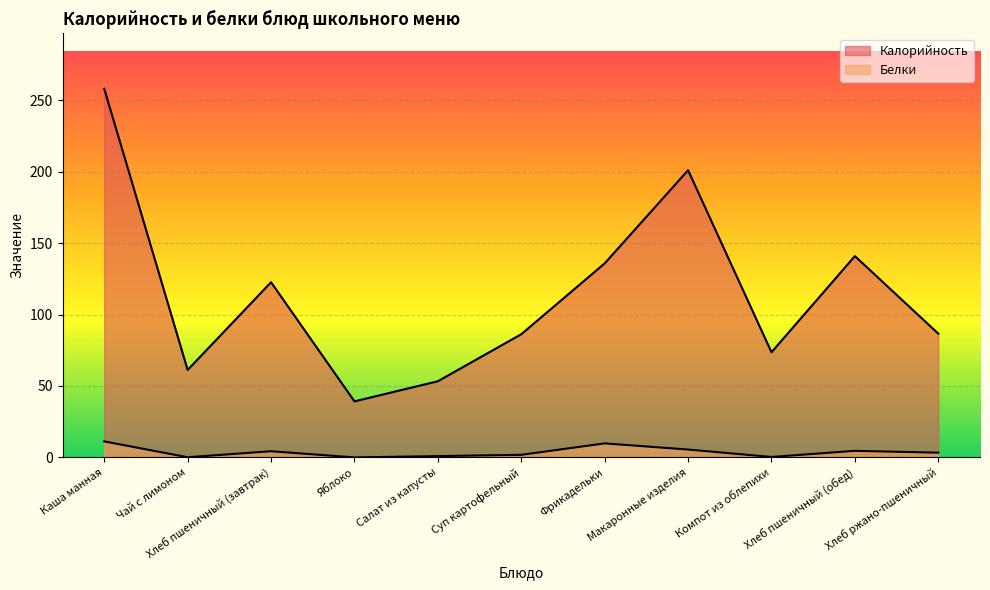

At which category does Калорийность reach its first local peak?

Хлеб пшеничный (завтрак)